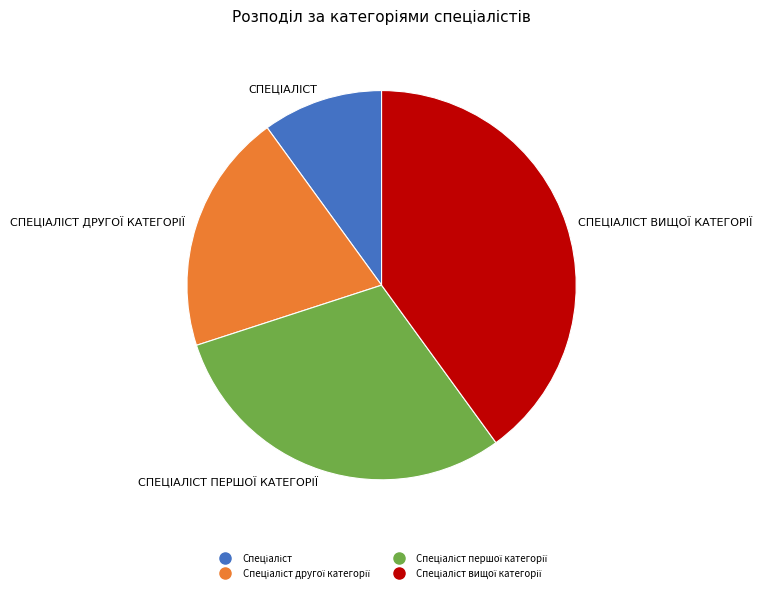

Is there a majority slice in this chart?

No